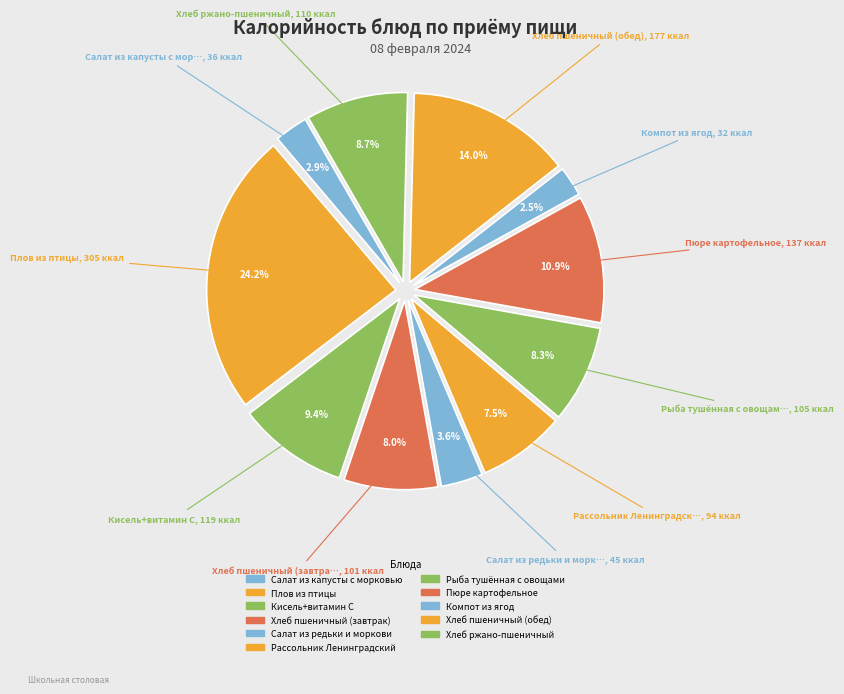

To the nearest percent, what is the combined percentage of Кисель+витамин С and Пюре картофельное?

20%